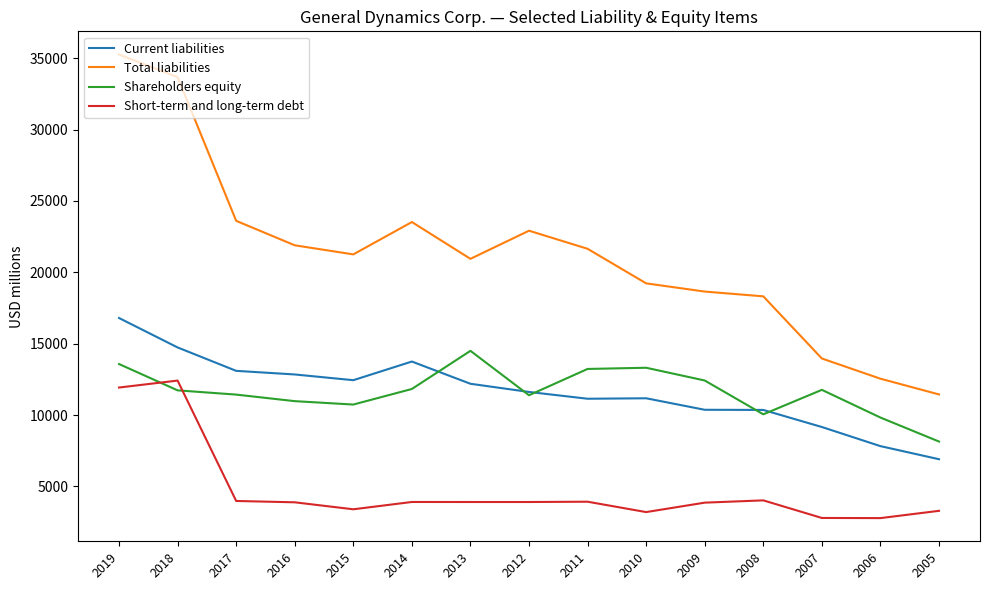

At which category is the sum across all series the highest?

2019